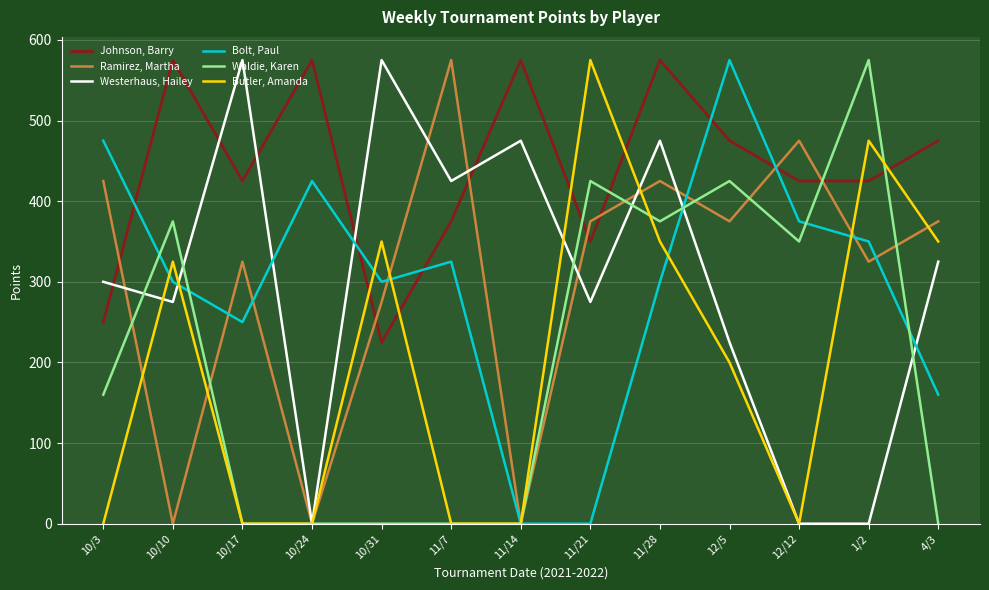

What is the spread (max minus min) of values at 11/7?

575